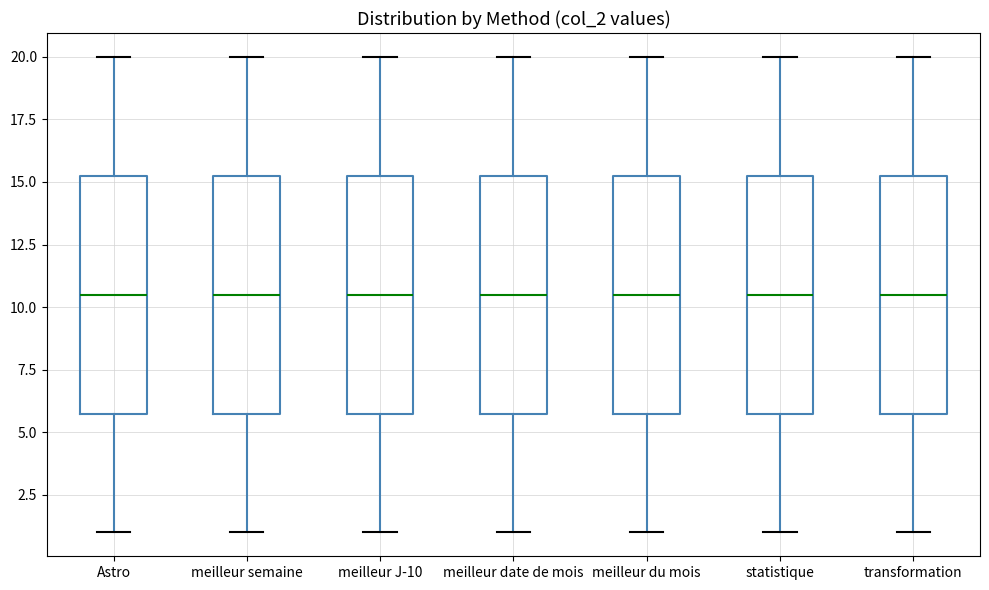

Where does the upper whisker of the box for meilleur J-10 end on the y-axis? The values are not printed on the chart, so give them approximately, as read against the axis.

20.0